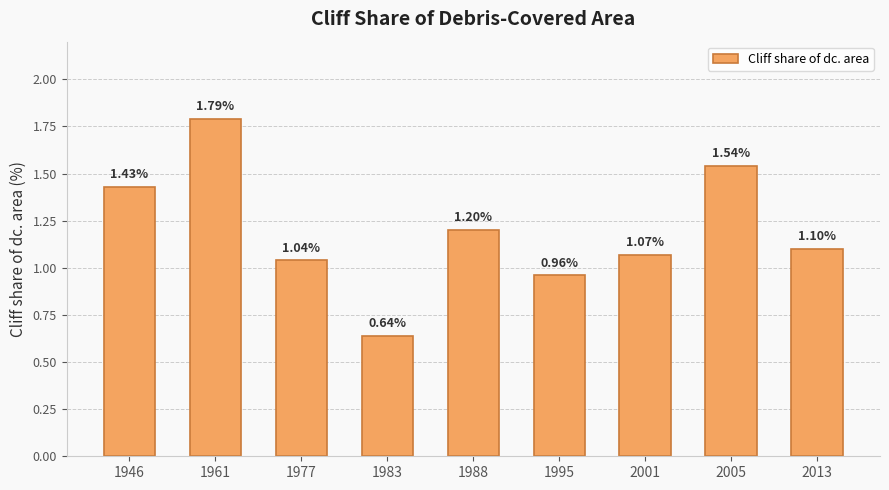

What is the difference between the values at 2005 and 2013?

0.4